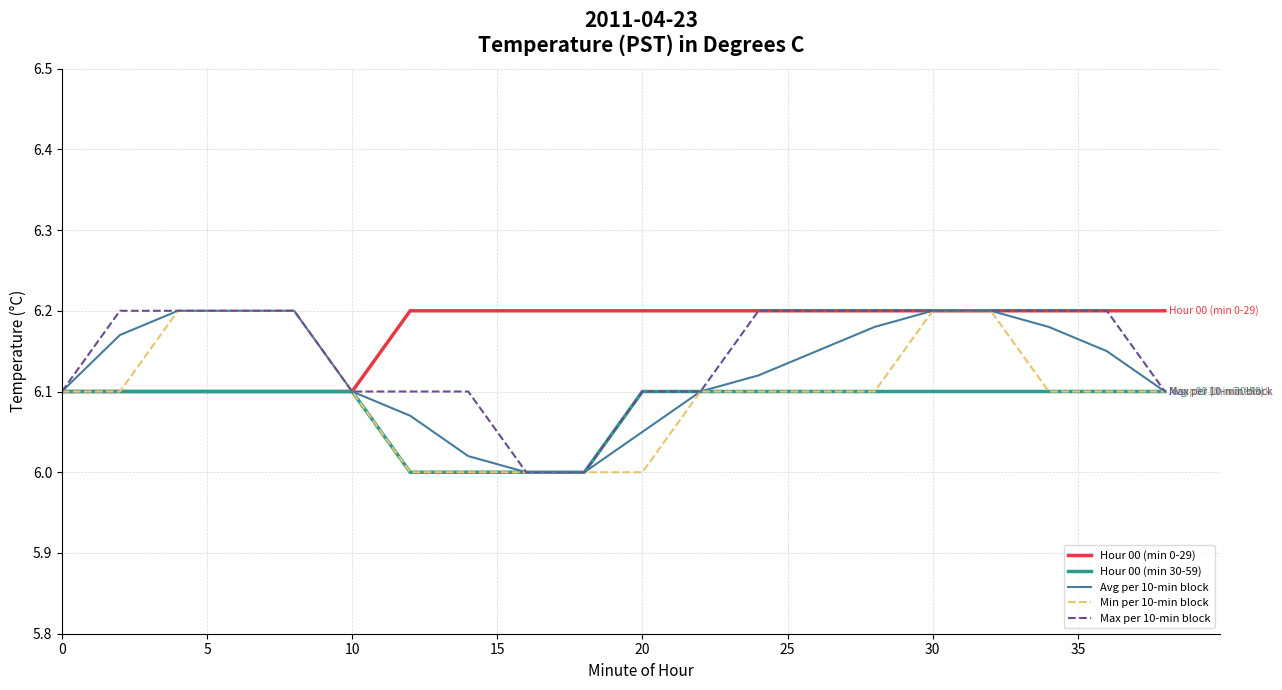

Rank the series by their average value, from highest to lowest.

Hour 00 (min 0-29), Max per 10-min block, Avg per 10-min block, Min per 10-min block, Hour 00 (min 30-59)